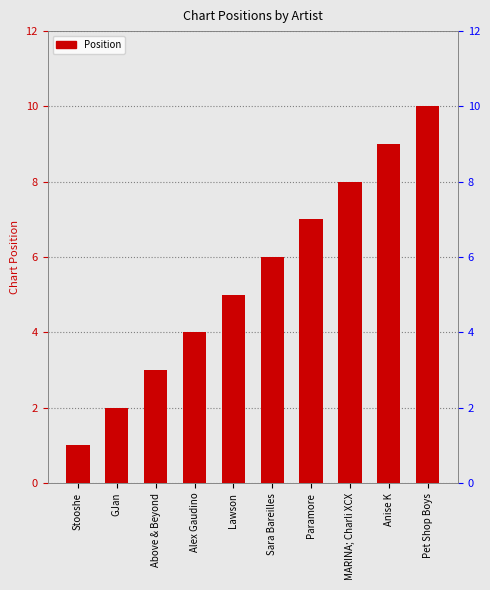

What is the change in value from Above & Beyond to Paramore?

+4